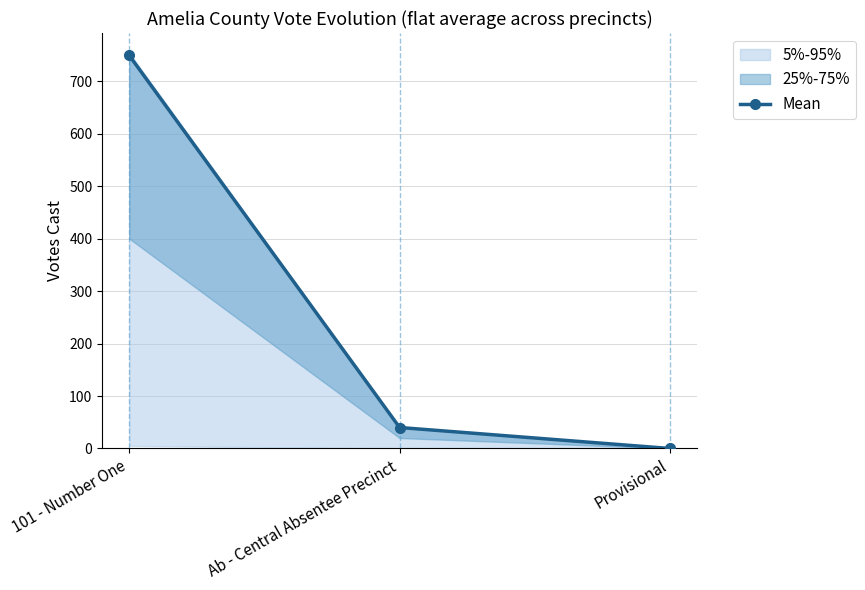

How many lines are shown in the chart?

1